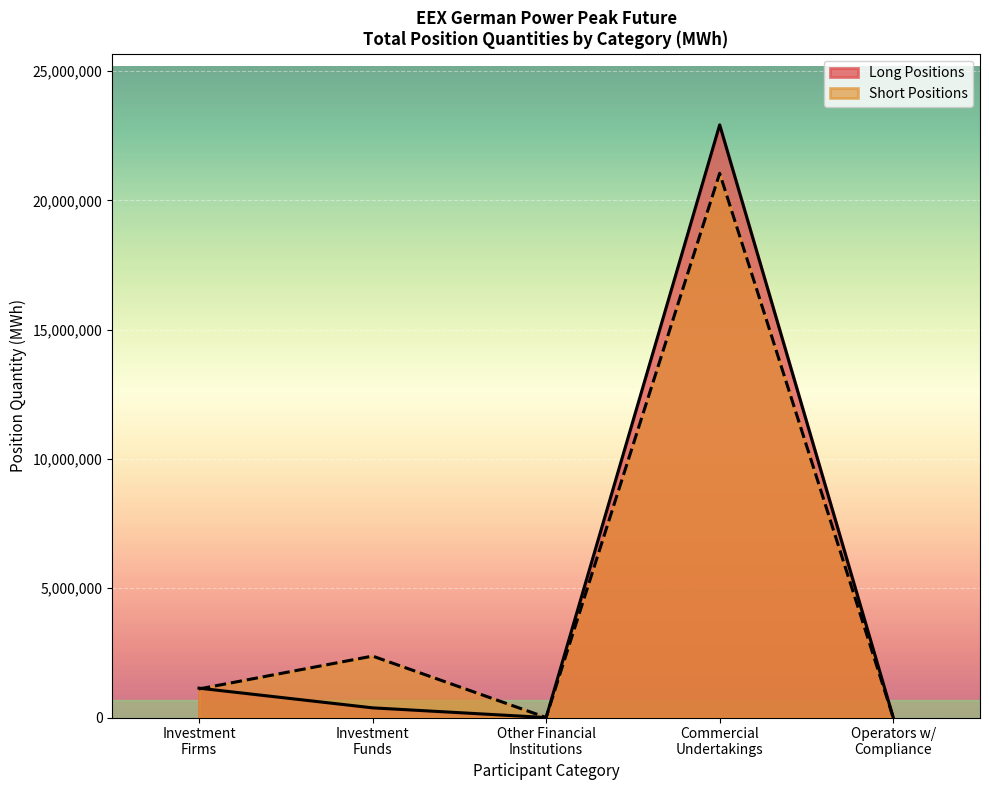

Which series has the widest spread of values?

Long Positions